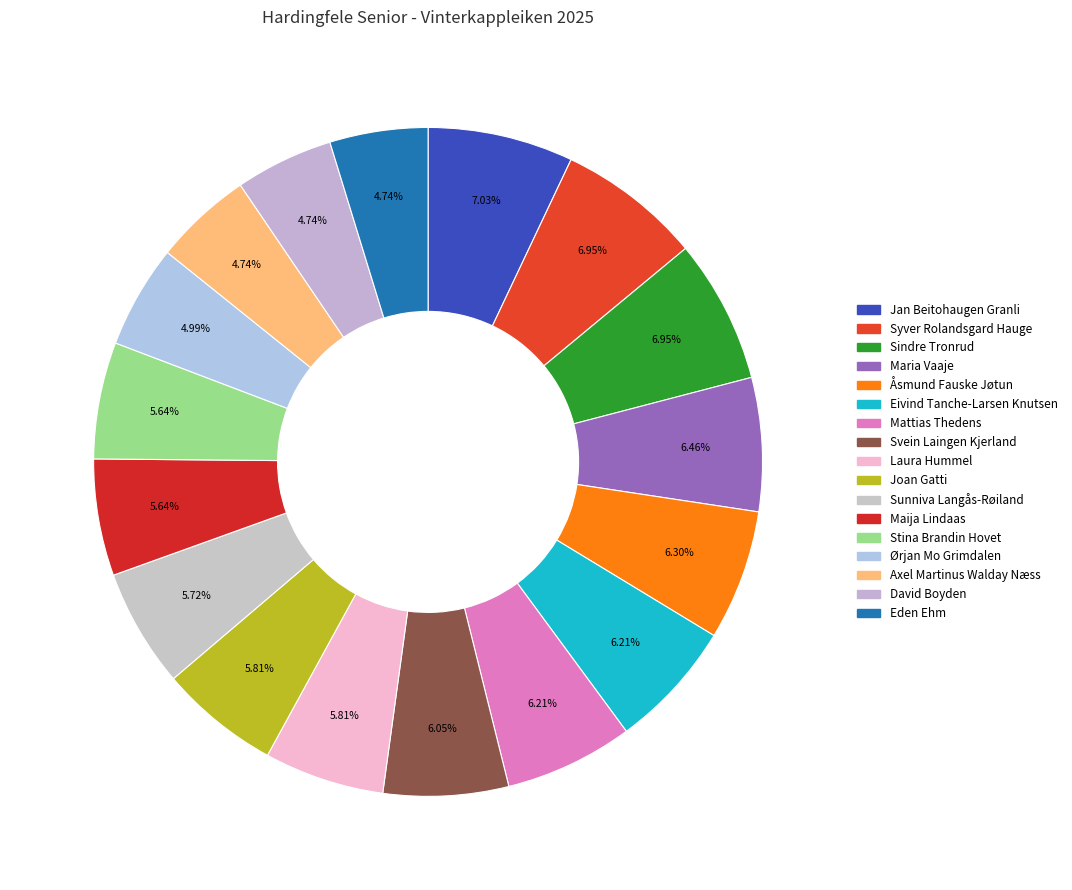

Which slice is the largest?

Jan Beitohaugen Granli